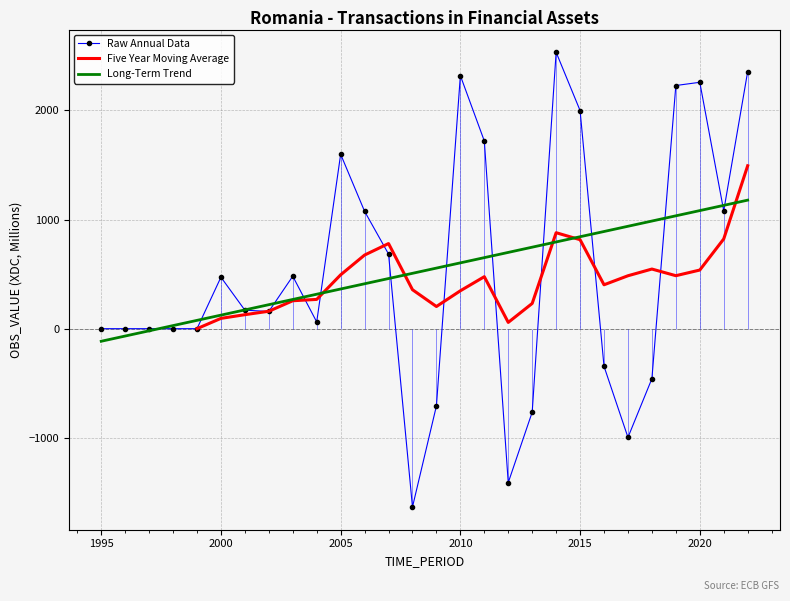

Rank the categories by value from lowest to highest.

2008, 2012, 2017, 2013, 2009, 2018, 2016, 1995, 1996, 1997, 1998, 1999, 2004, 2002, 2001, 2000, 2003, 2007, 2006, 2021, 2005, 2011, 2015, 2019, 2020, 2010, 2022, 2014